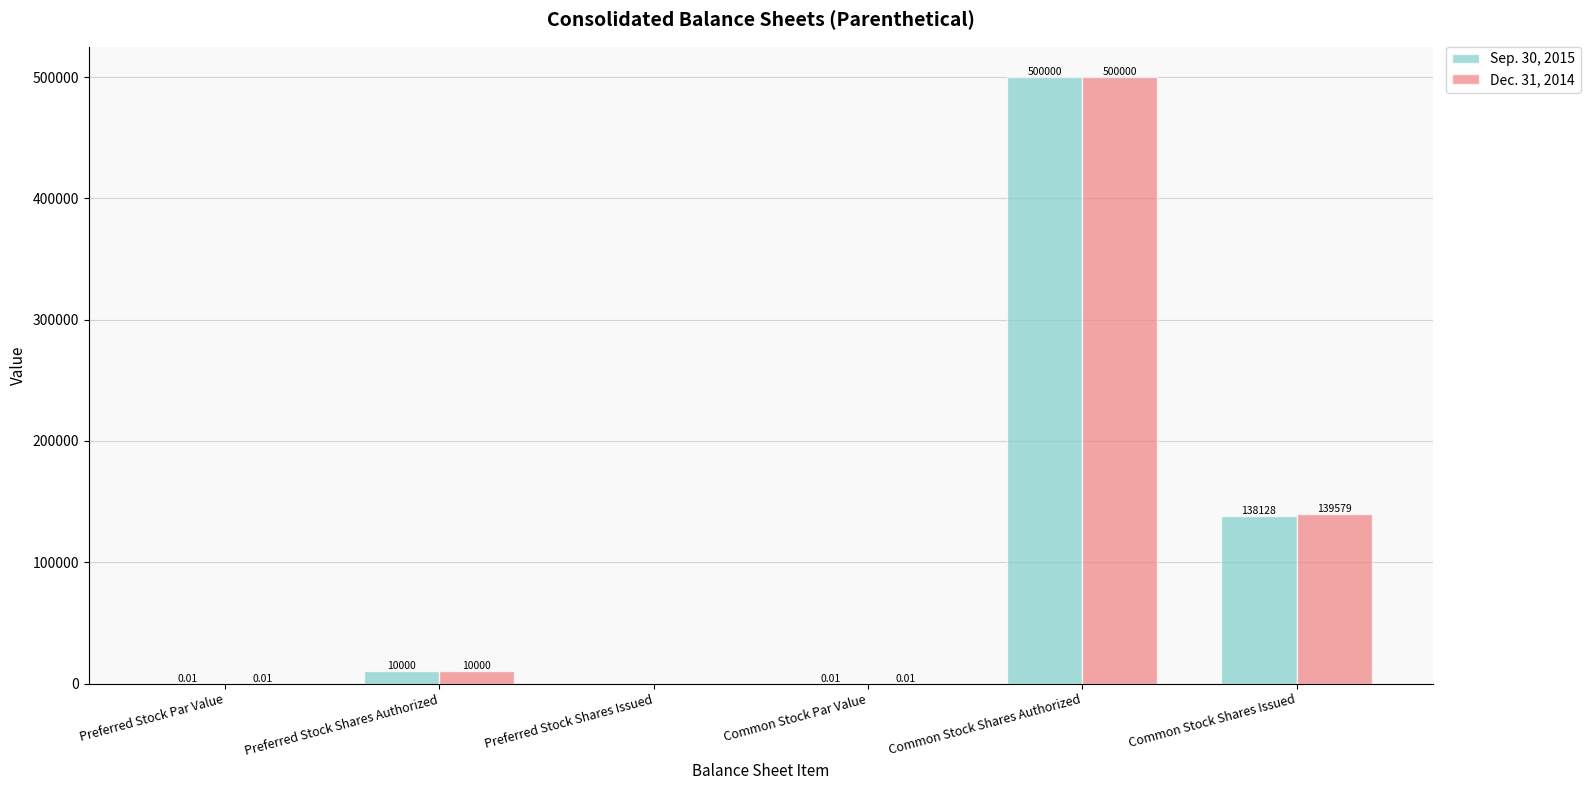

Where is Sep. 30, 2015 nearest to the value 250000?

Common Stock Shares Issued